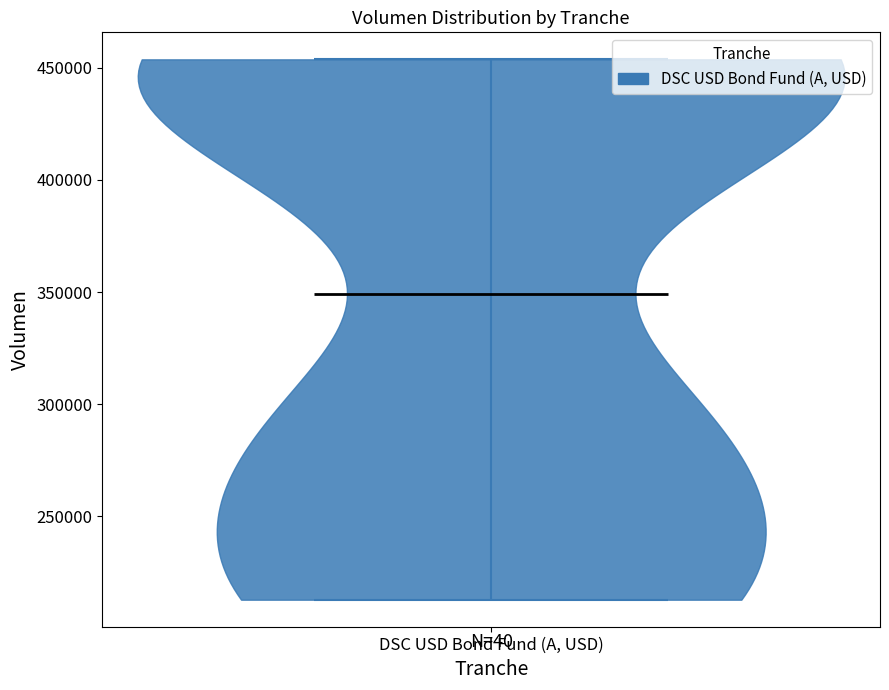

Read this violin plot against the y-axis: where its median line is, and the lowest and highest points the violin reaches. The values are not printed on the chart, so give them approximately, as read against the axis.

median line 350000, lowest point 215000, highest point 455000